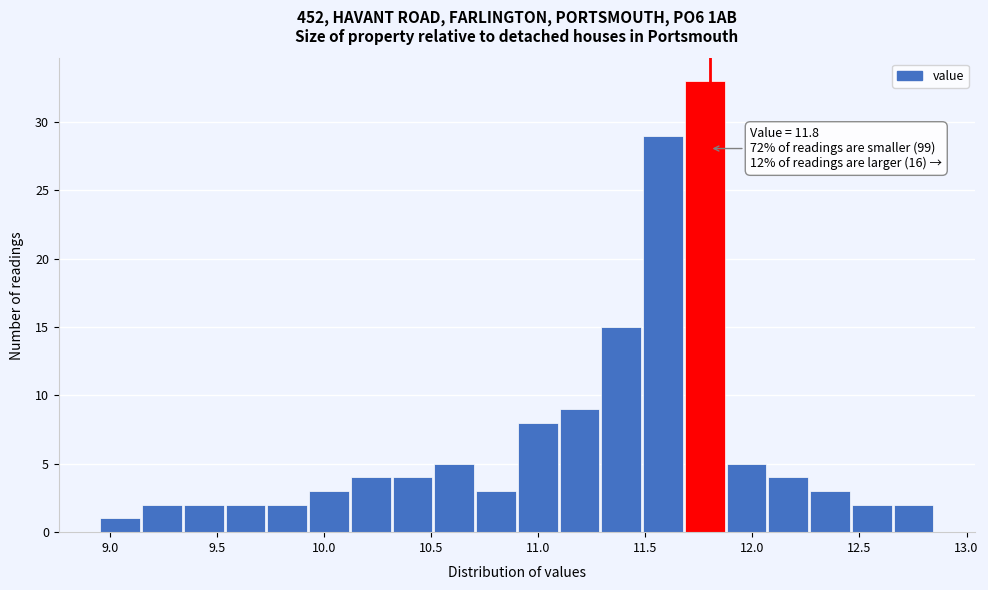

Read against the x-axis, roughly where is the centre of the tallest bar?

11.80